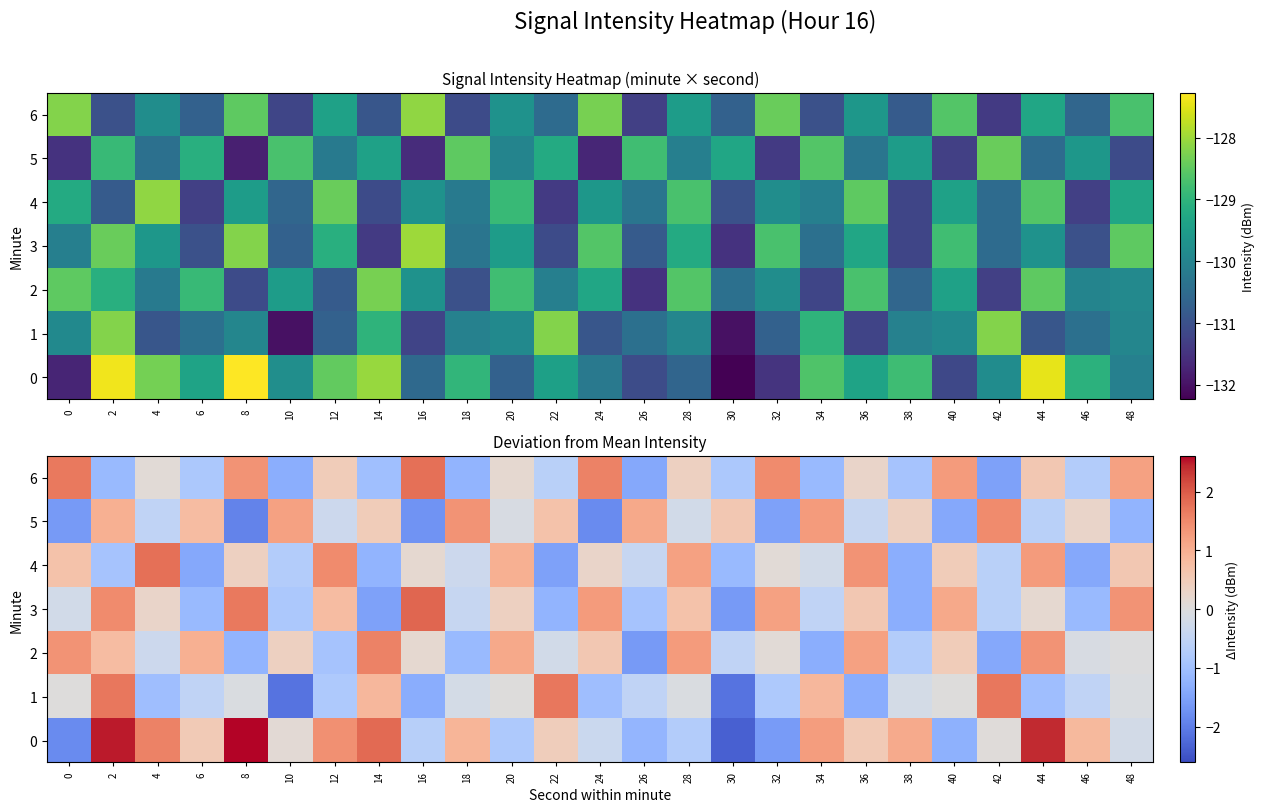

What is the difference between the second highest and second lowest values in the 1 series?

3.8